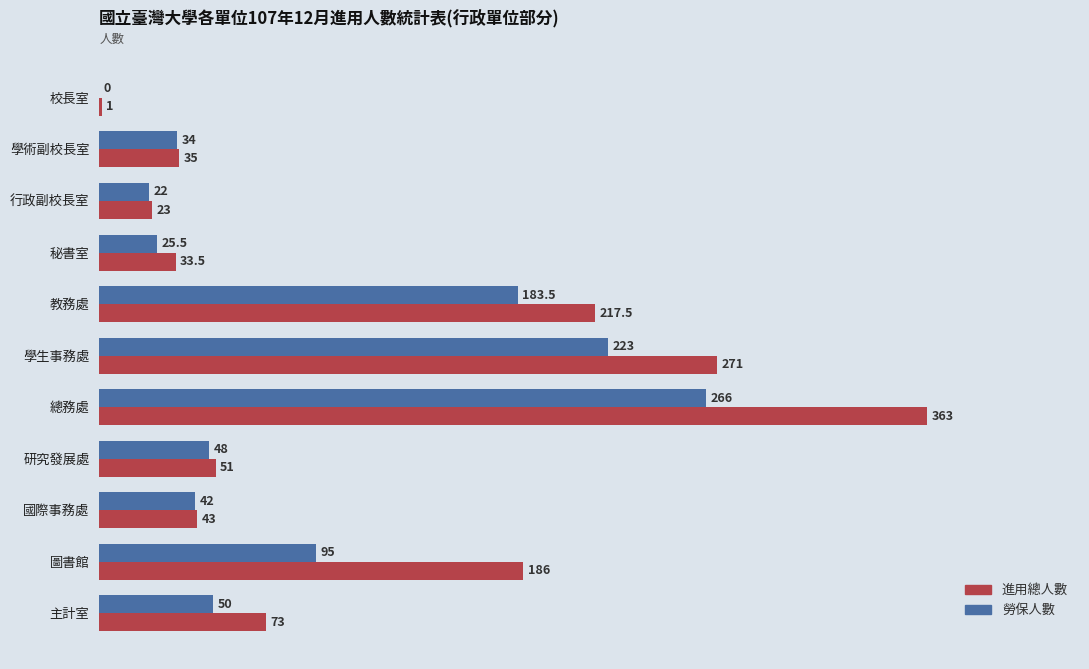

Is the value of 進用總人數 at 學生事務處 greater than the value of 勞保人數 at 研究發展處?

Yes